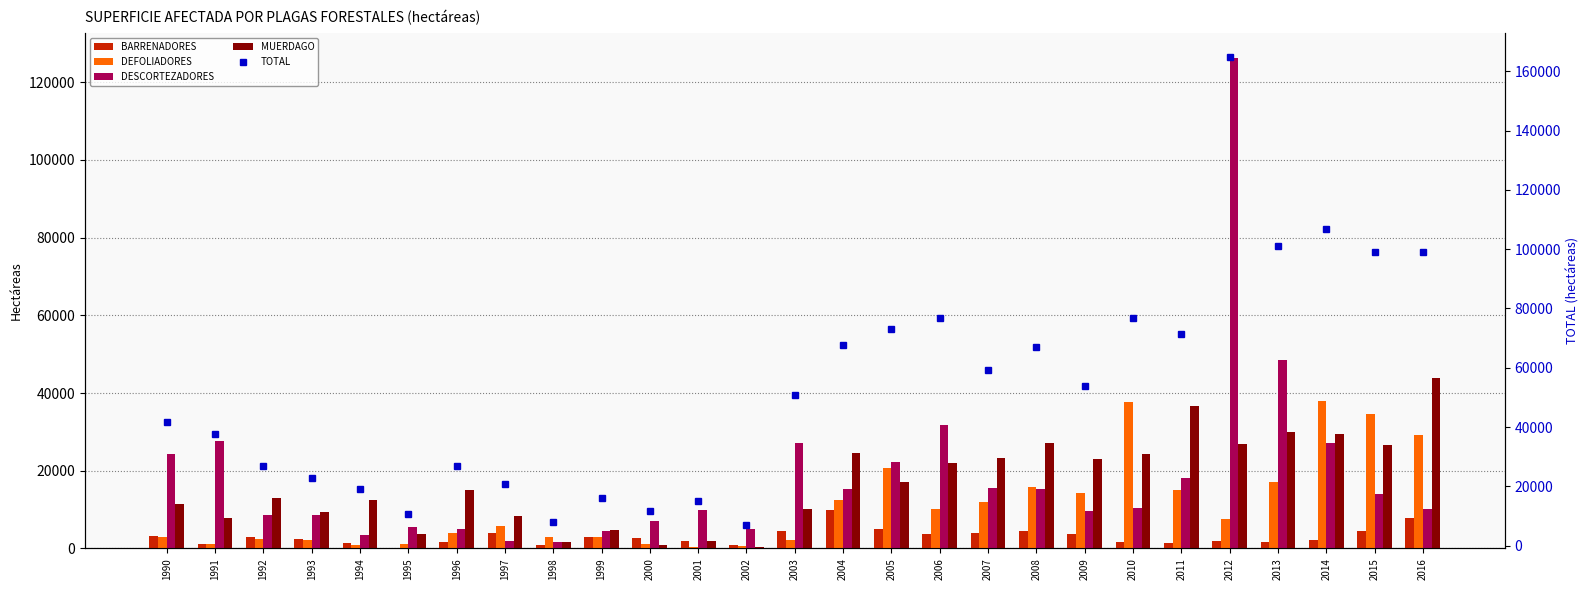

Which has a higher value, 2008 or 2002?

2008